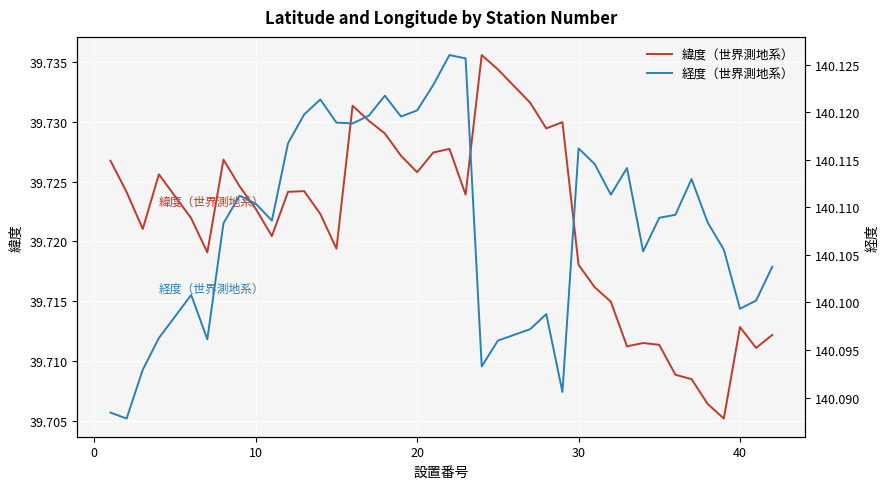

What is the maximum value shown in the chart?

140.1